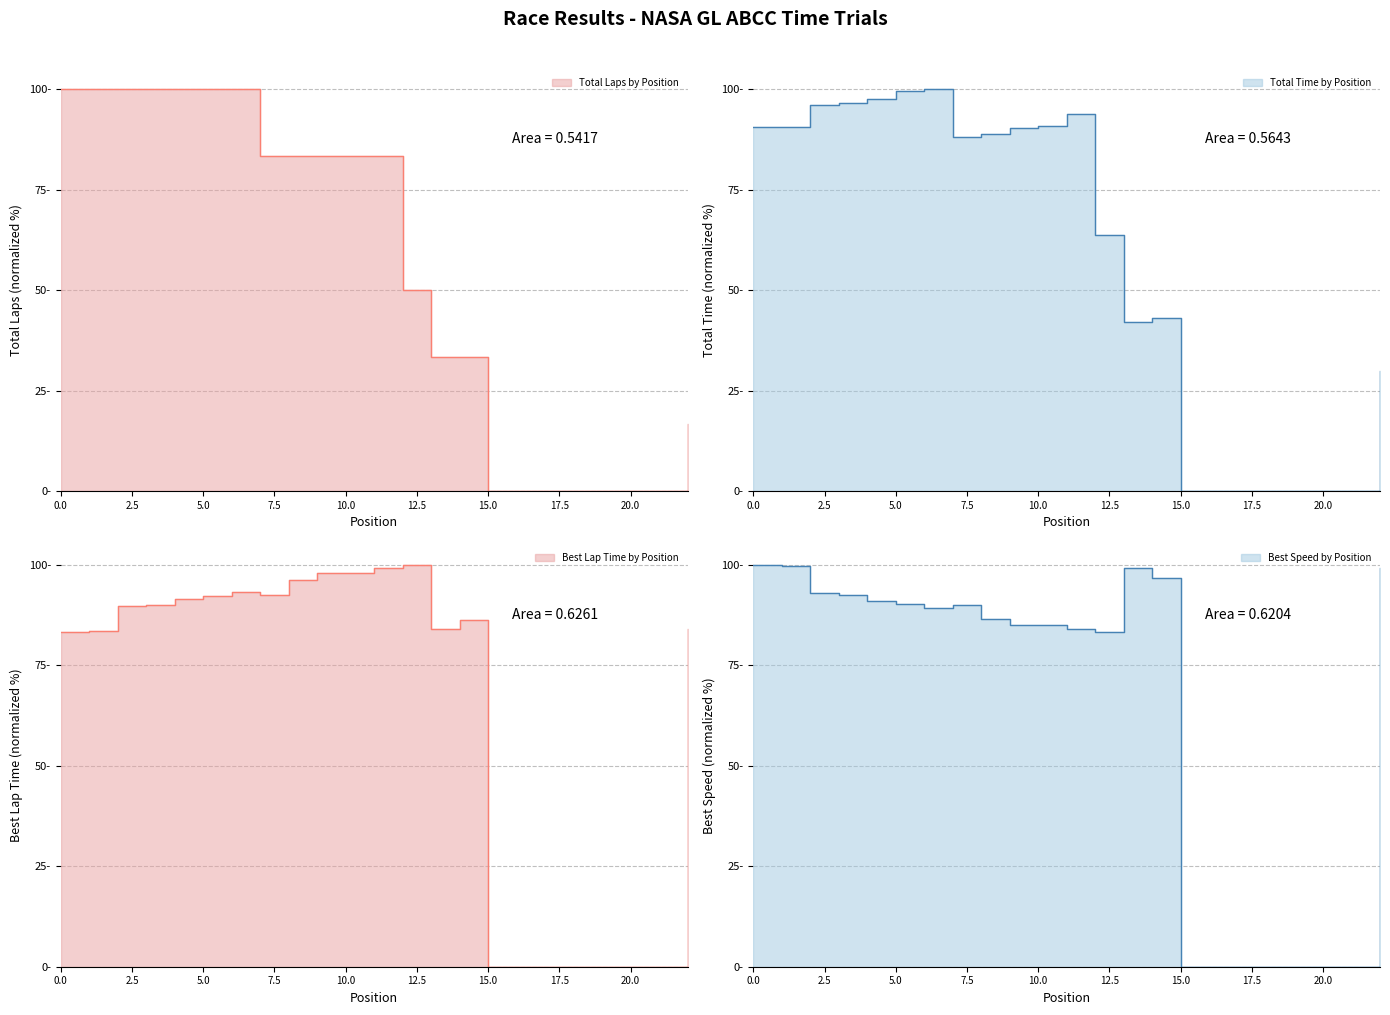

How many positive values does the Best Lap time series have?

16